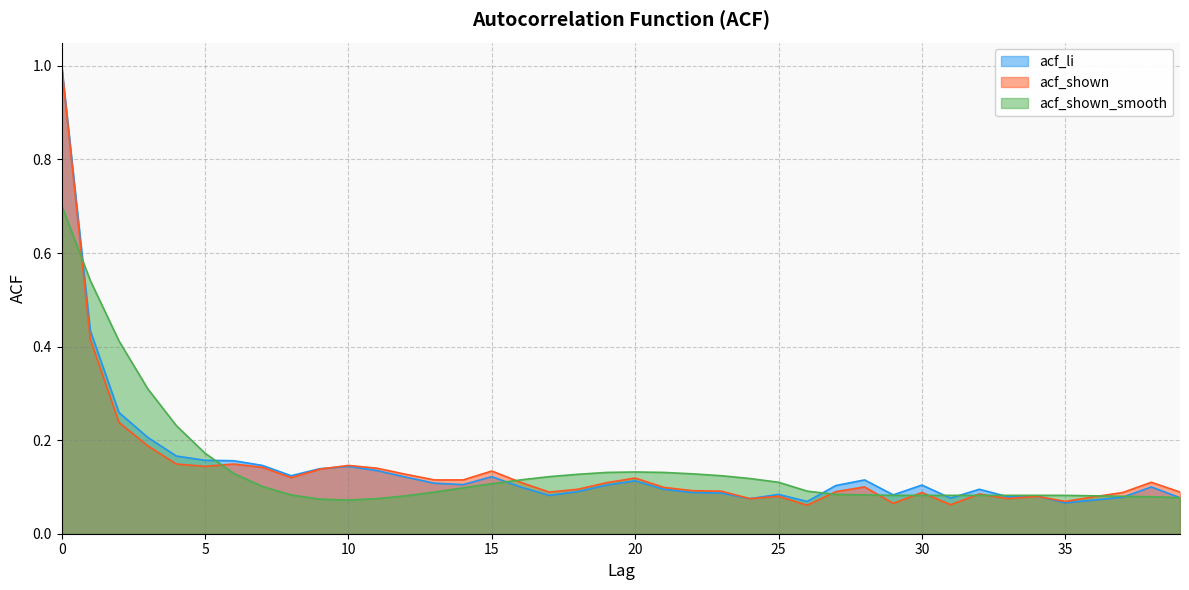

At which category does acf_shown reach its first local peak?

6